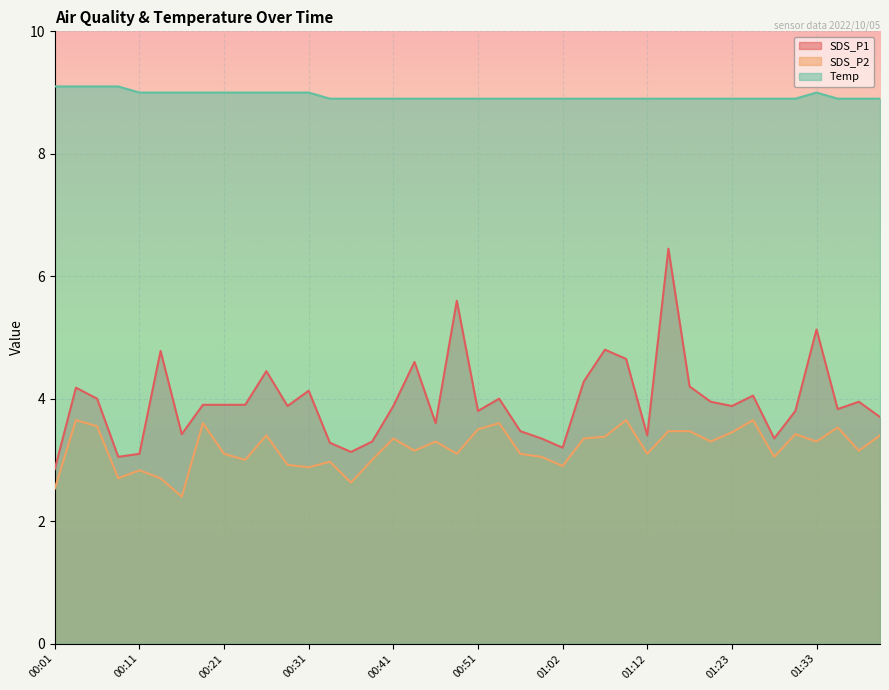

At which category is the sum across all series the highest?

01:15